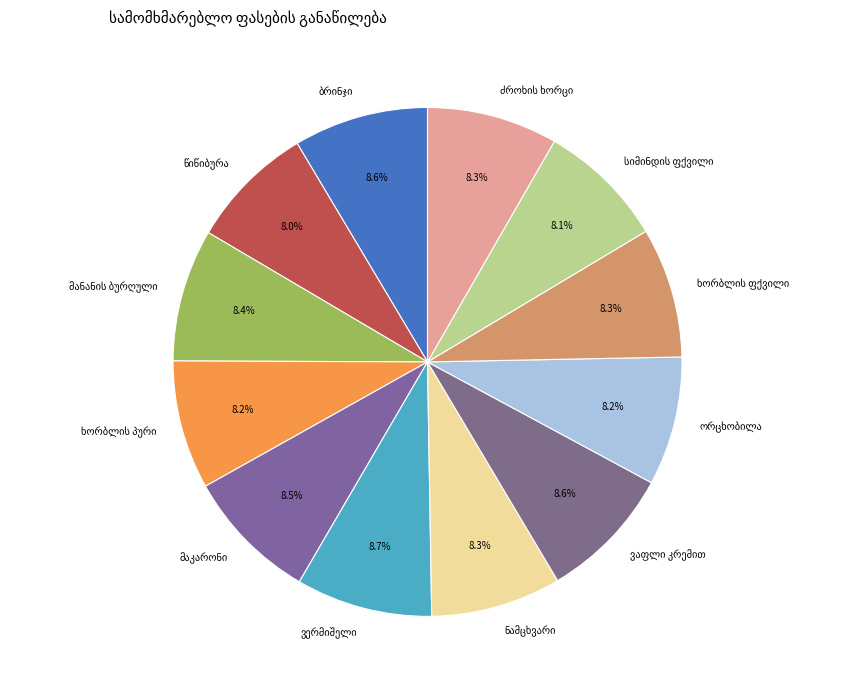

Is there any slice that represents more than half of the pie?

No